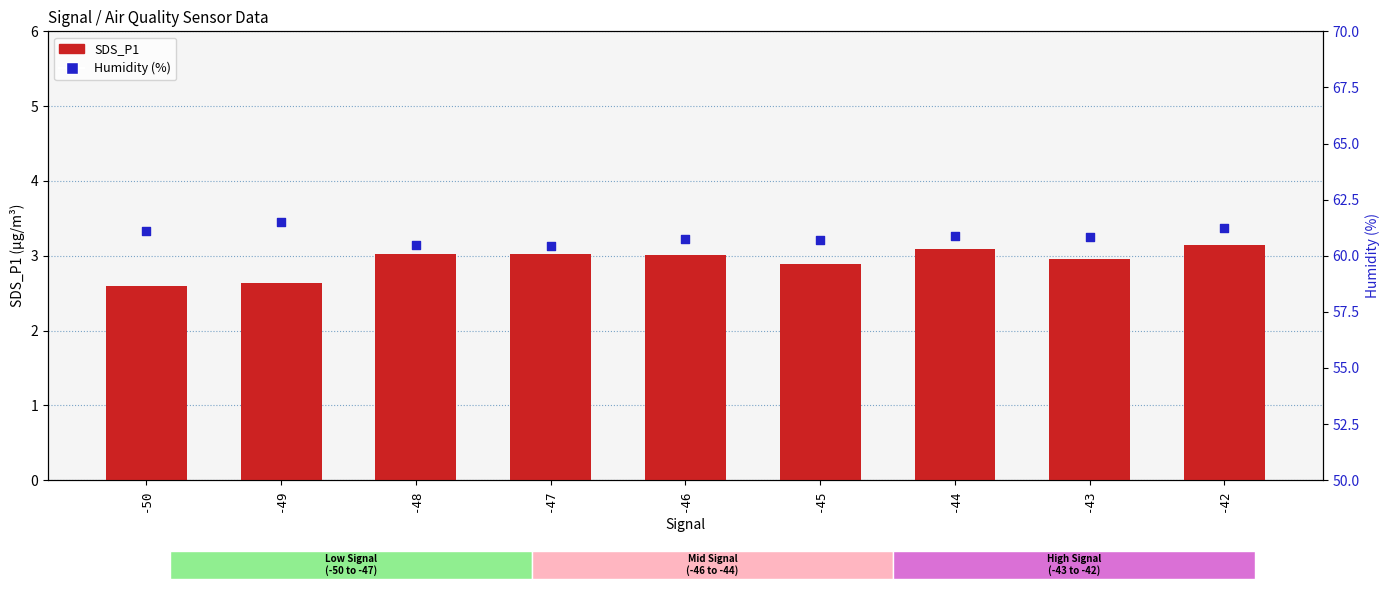

What are all the series names shown in the legend?

SDS_P1, Humidity (%)